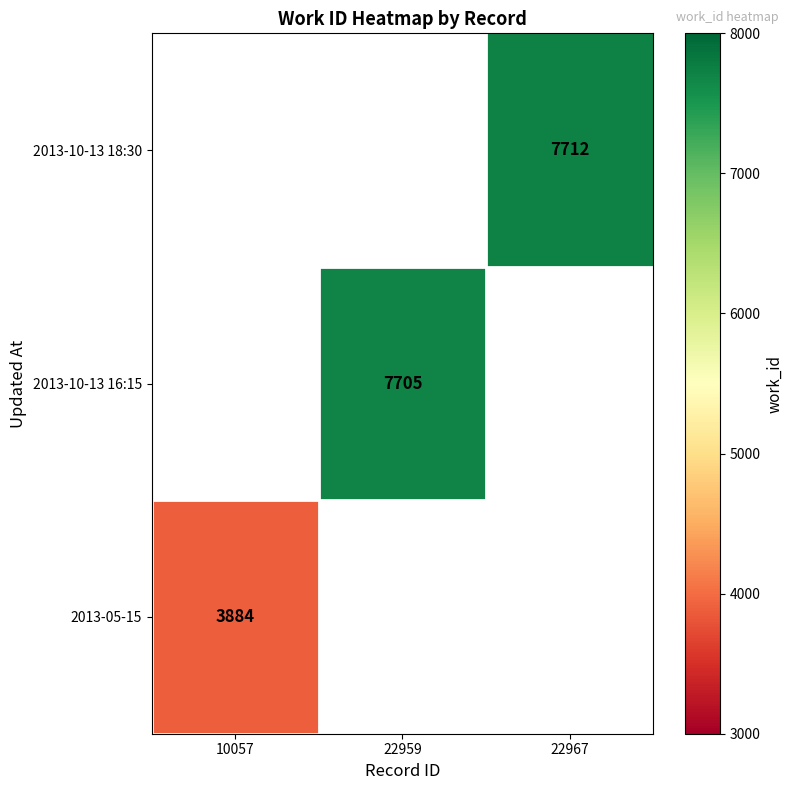

True or false: 2013-05-15 has a value of 3884 at 10057.

True